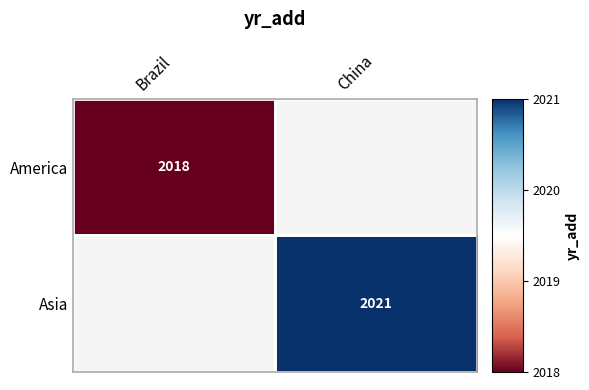

Is the value of Asia at China greater than the value of America at Brazil?

Yes